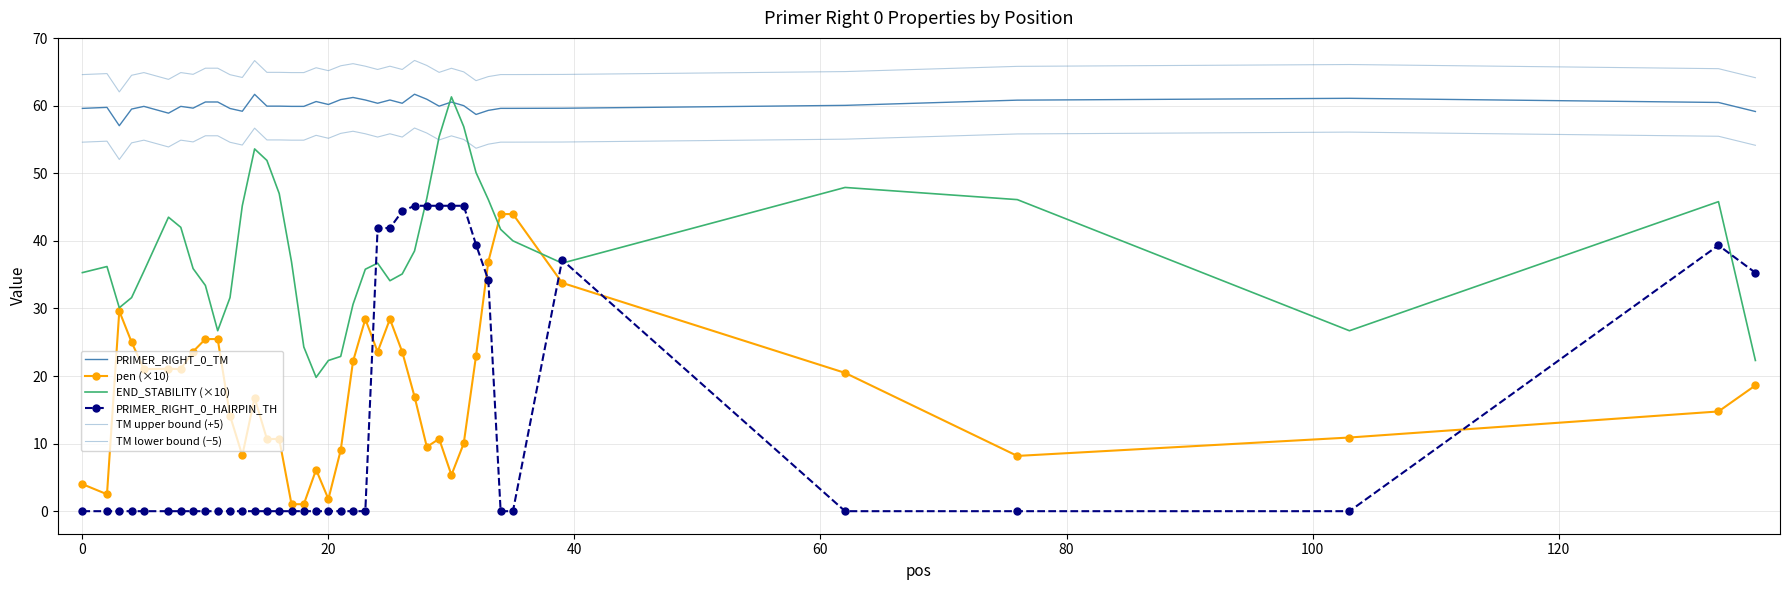

How many positive values does the PRIMER_RIGHT_0_HAIRPIN_TH series have?

13